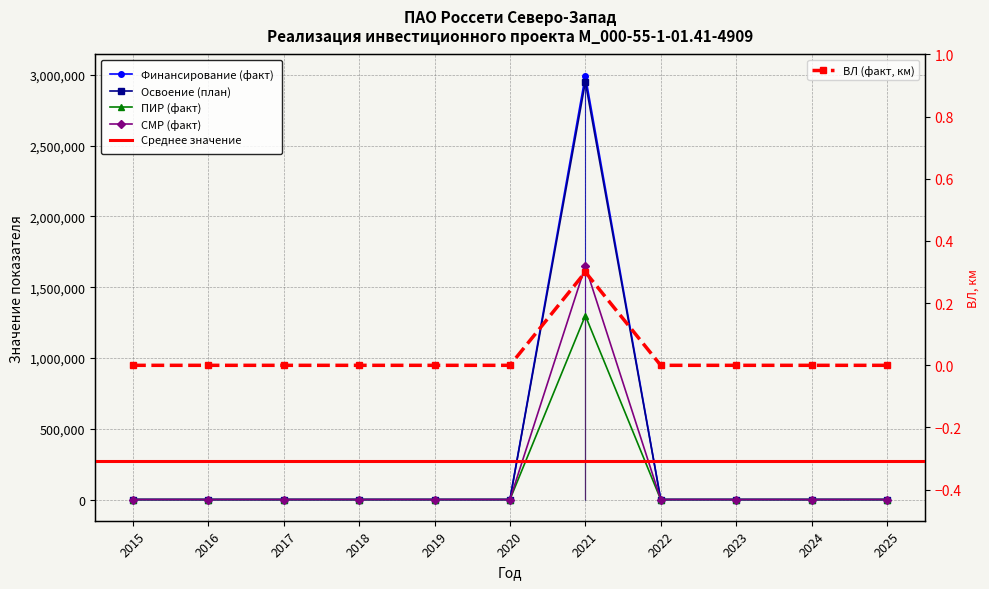

What are all the series names shown in the legend?

Финансирование (факт), Освоение (план), ПИР (факт), СМР (факт), ВЛ (факт, км)